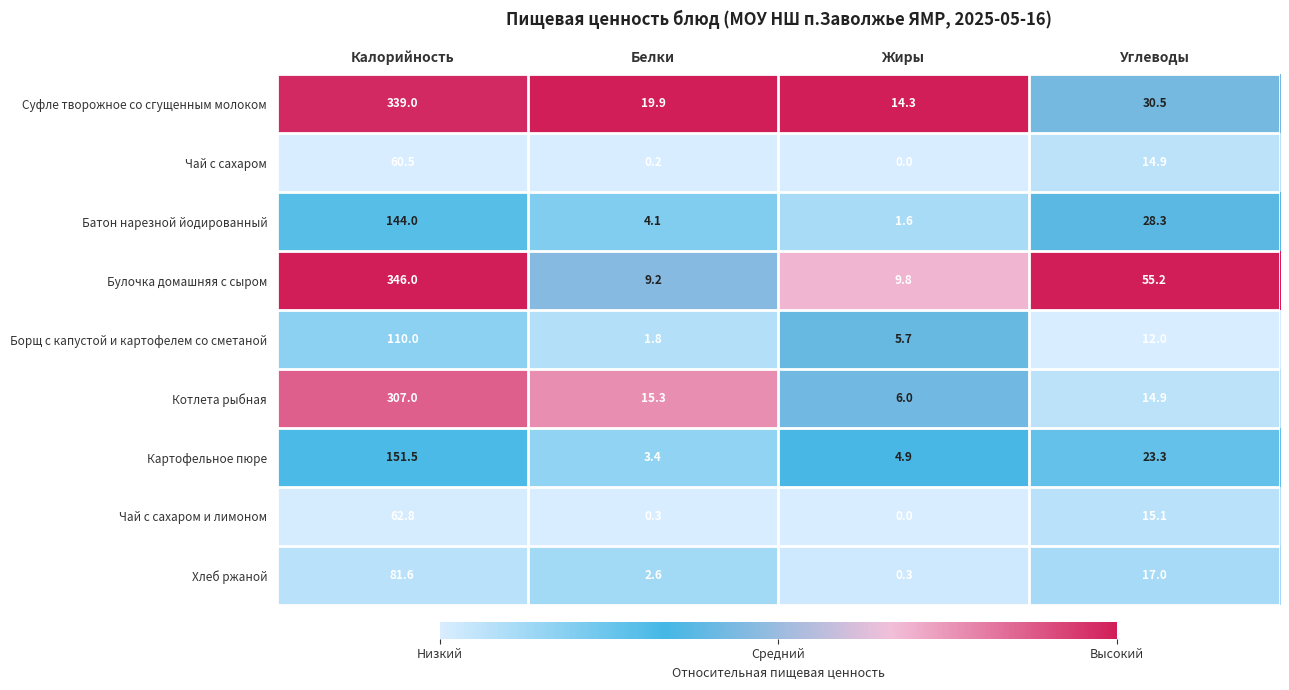

What is the difference between the highest and lowest values at Жиры?

14.3